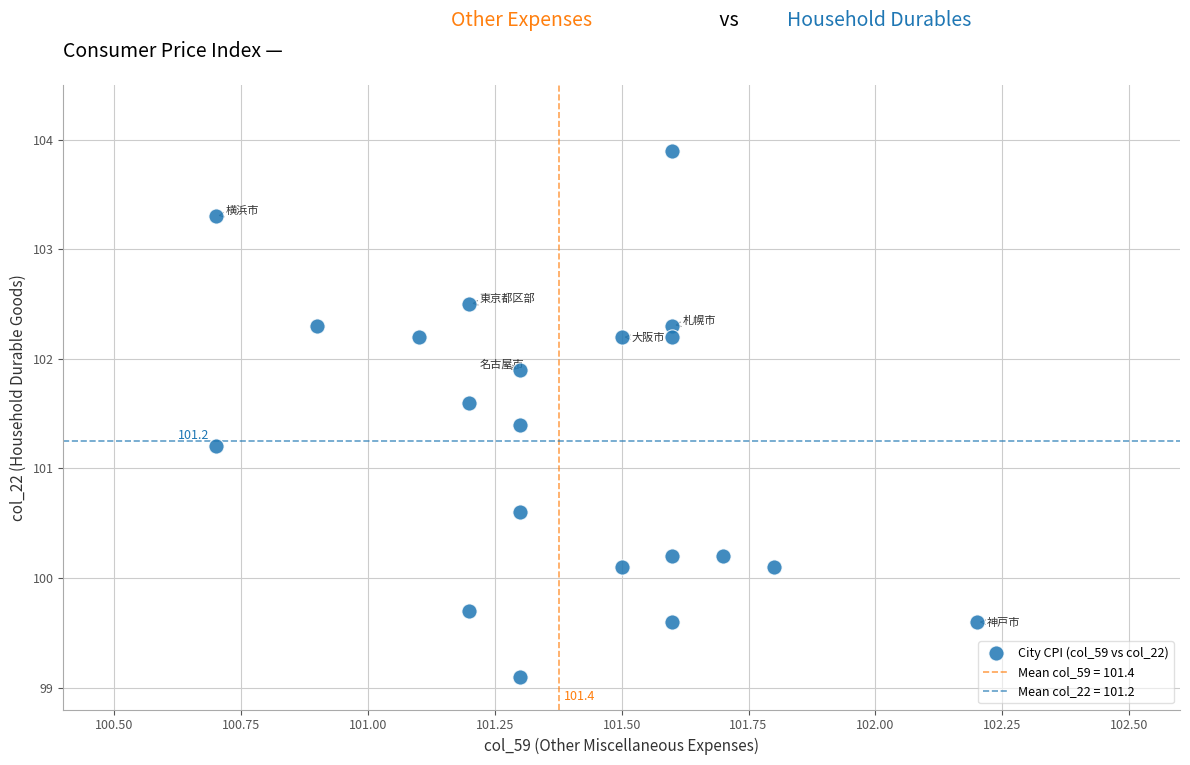

What Y value in the scatter plot is closest to 101?

101.2